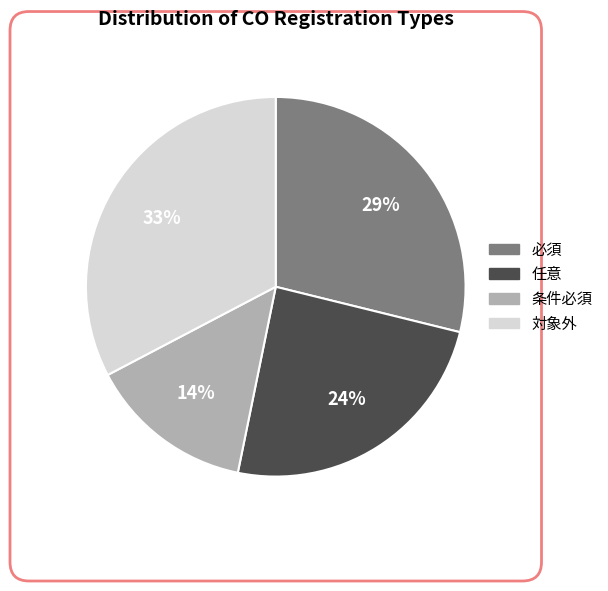

Combined, do 必須 and 任意 account for over 50%?

Yes